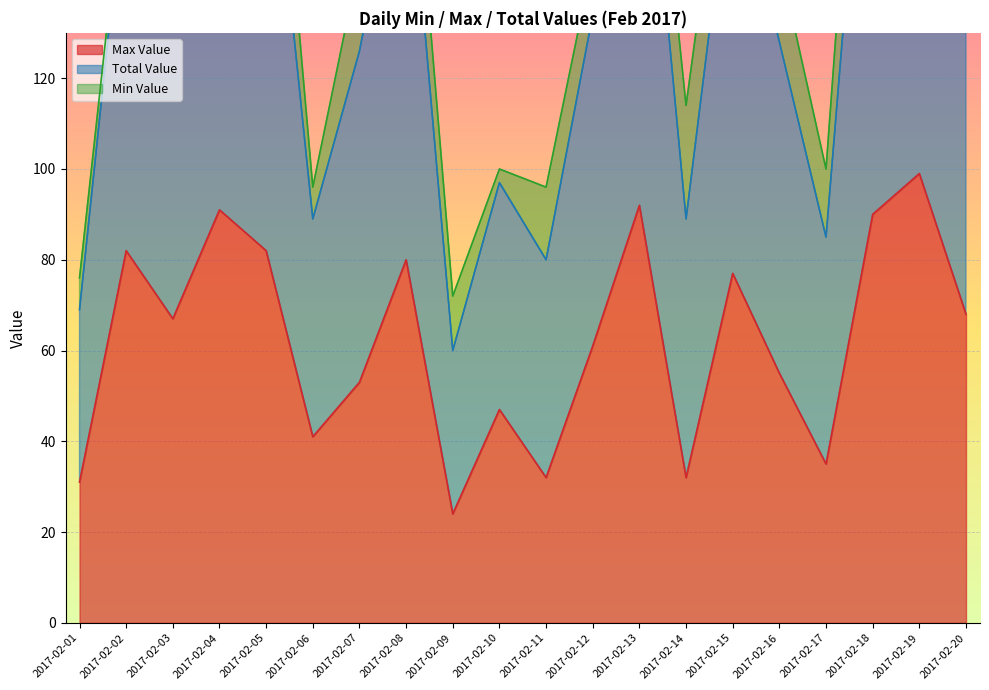

Is it true that Total Value equals 194 at 2017-02-20?

True